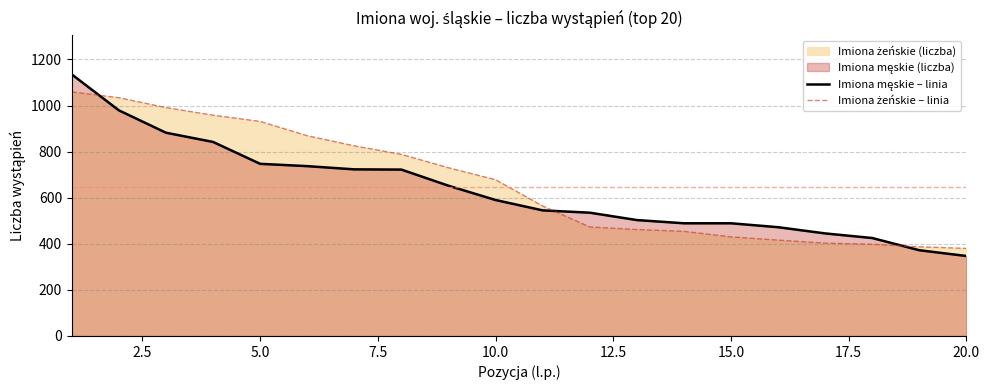

What is the greatest value displayed?

1135